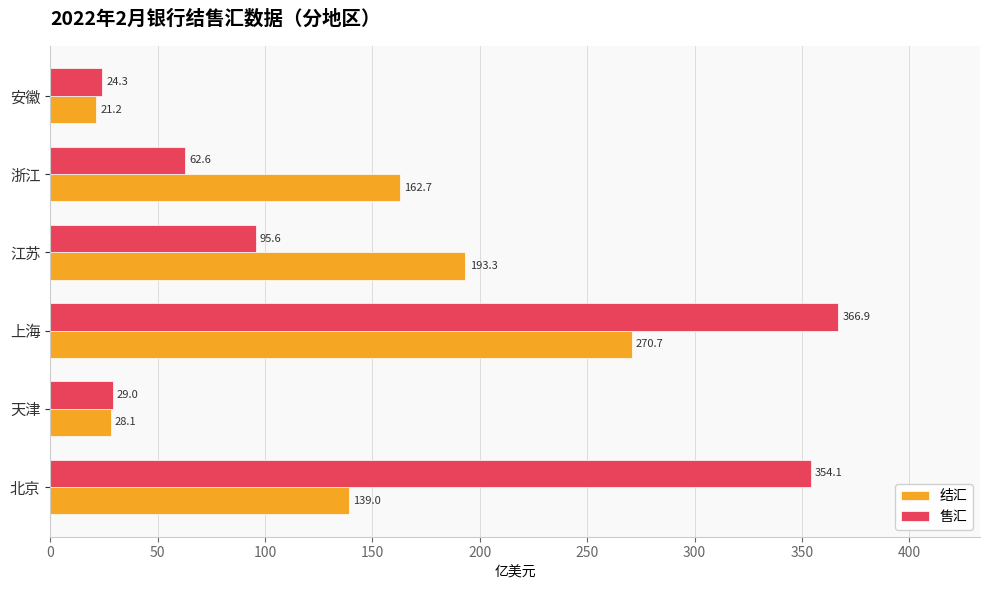

Read the 结汇 value at 北京.

139.0